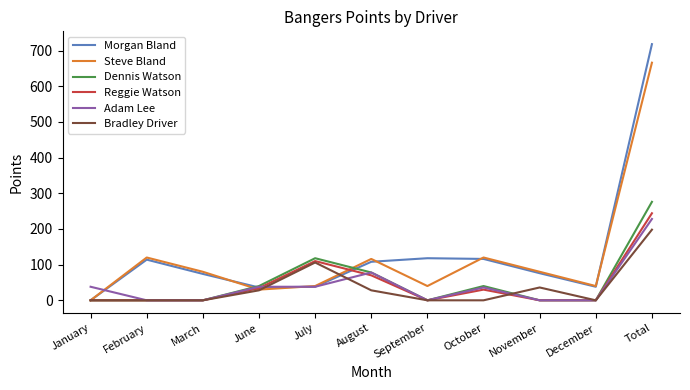

What is the maximum value for Bradley Driver?

198